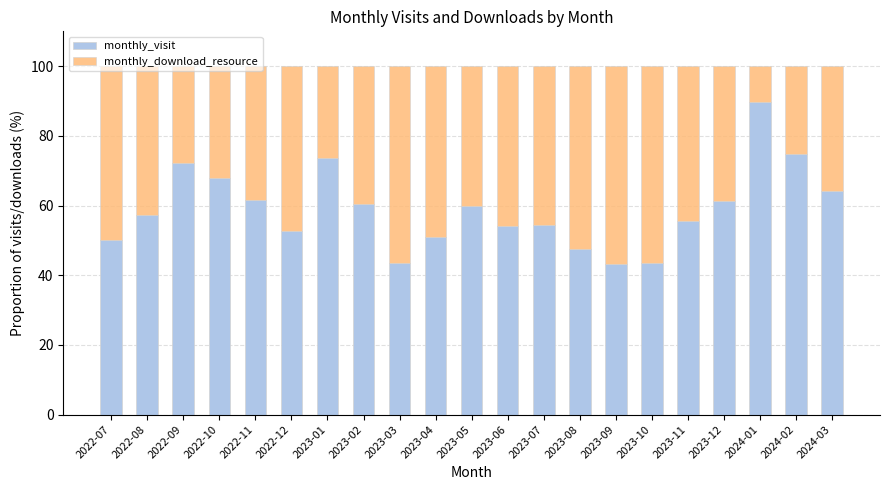

What is the total value across all series at 2023-03?

100.0